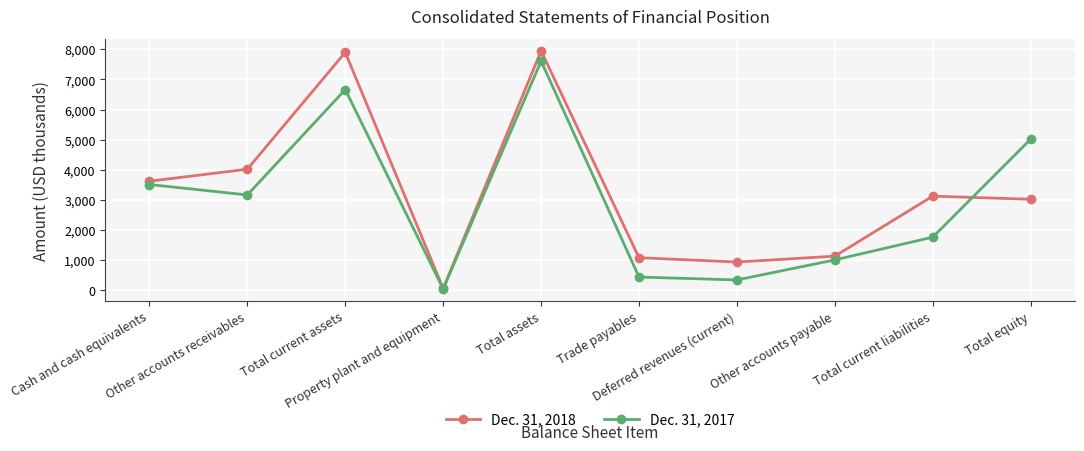

Is it true that Dec. 31, 2017 equals 427 at Trade payables?

True